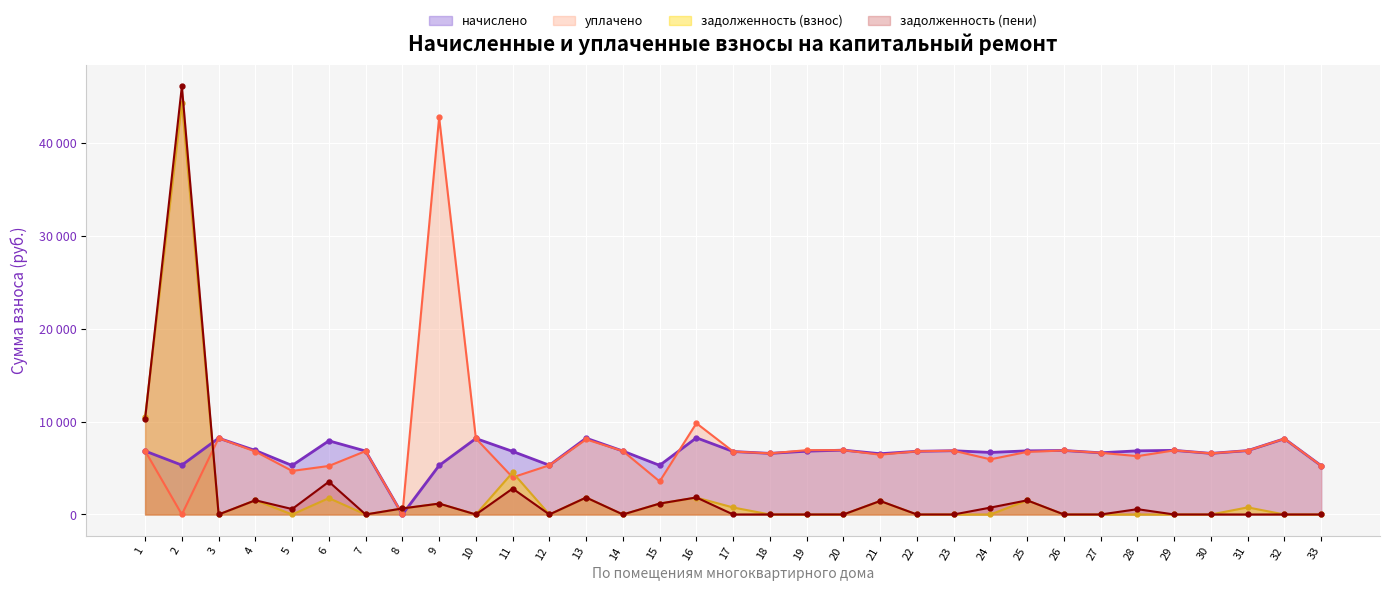

What is the sum of the задолженность (пени) values at 8 and 1?

10962.7